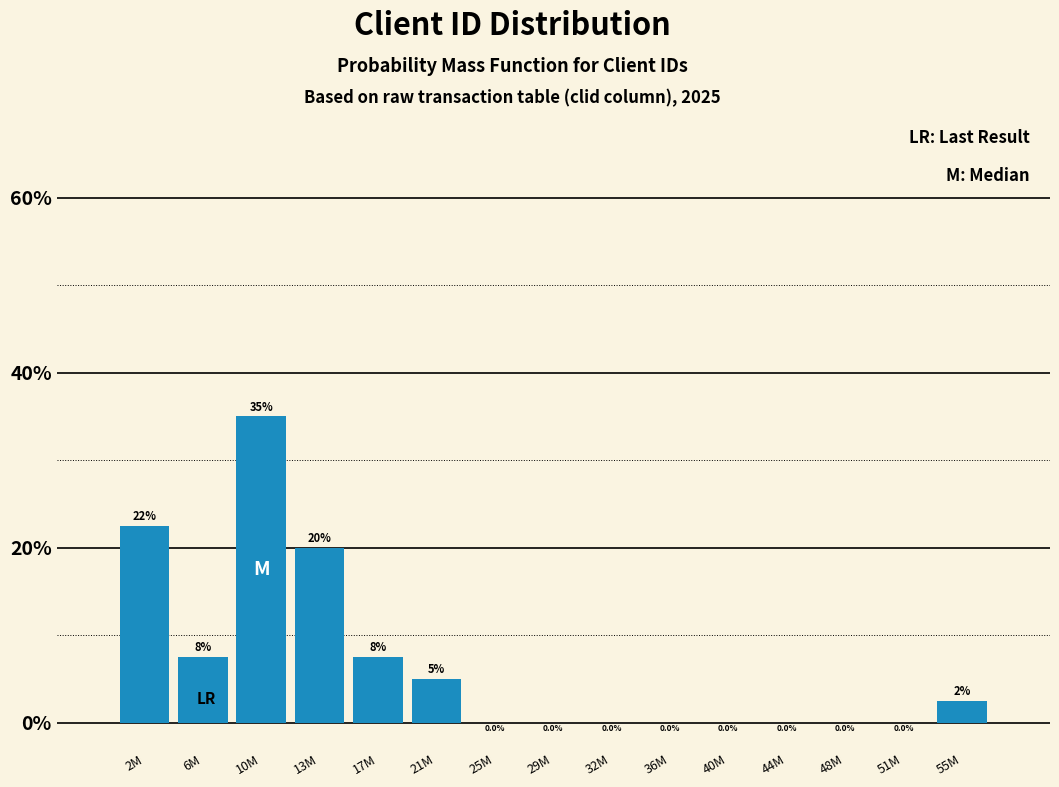

Reading left to right, what are all the values shown in this chart?

2M=22.5	6M=7.5	10M=35.0	13M=20.0	17M=7.5	21M=5.0	25M=0.0	29M=0.0	32M=0.0	36M=0.0	40M=0.0	44M=0.0	48M=0.0	51M=0.0	55M=2.5